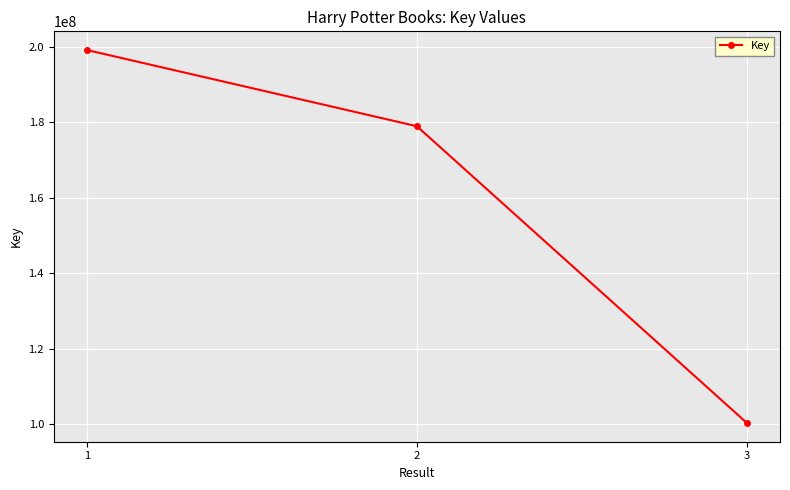

Which label corresponds to the smallest value in the chart?

3